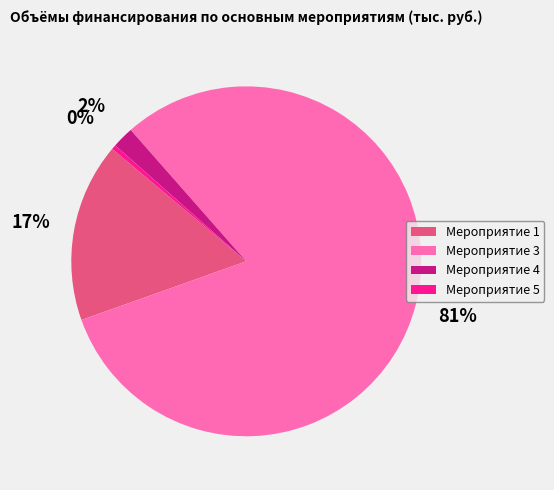

To the nearest percent, what is the average slice percentage?

25%